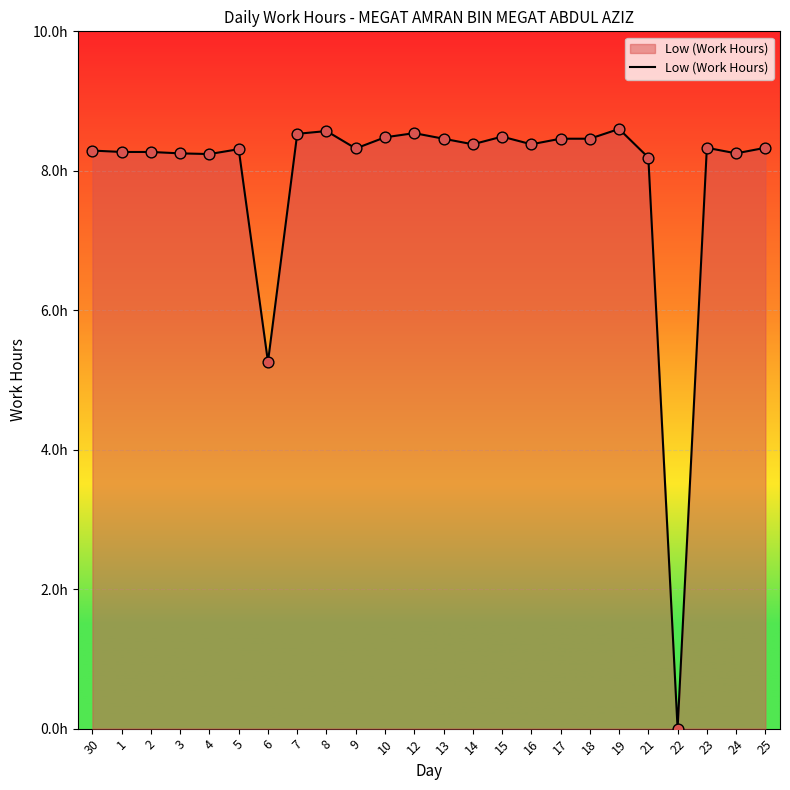

What is the change in value from 3 to 21?

-0.1